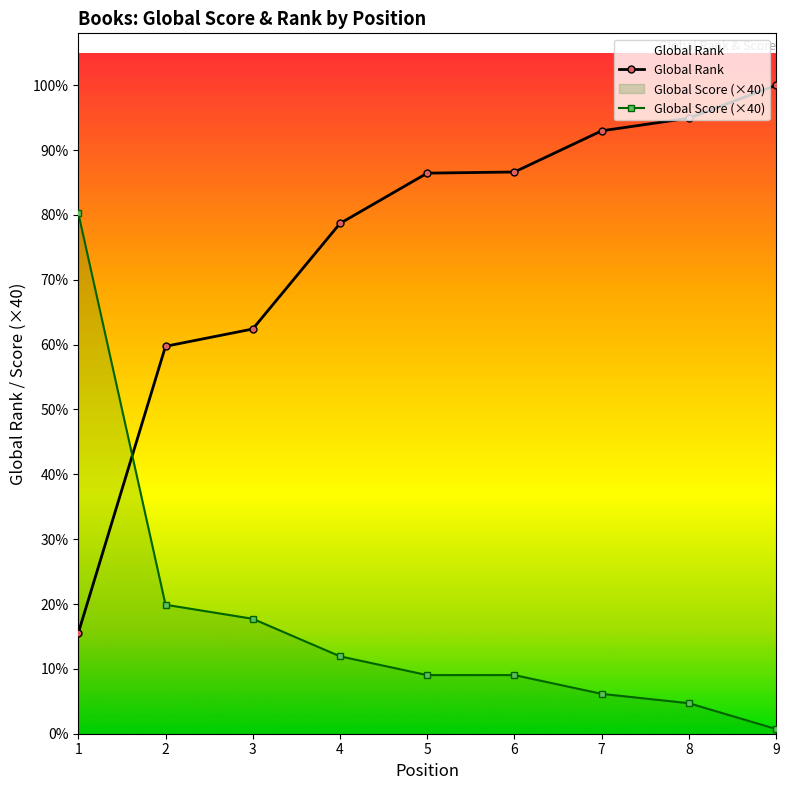

What is the total value across all series at 9?

11141